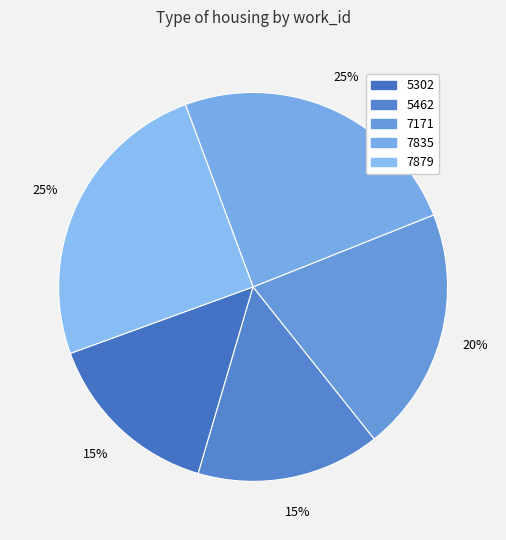

Count the number of slices in the pie.

5